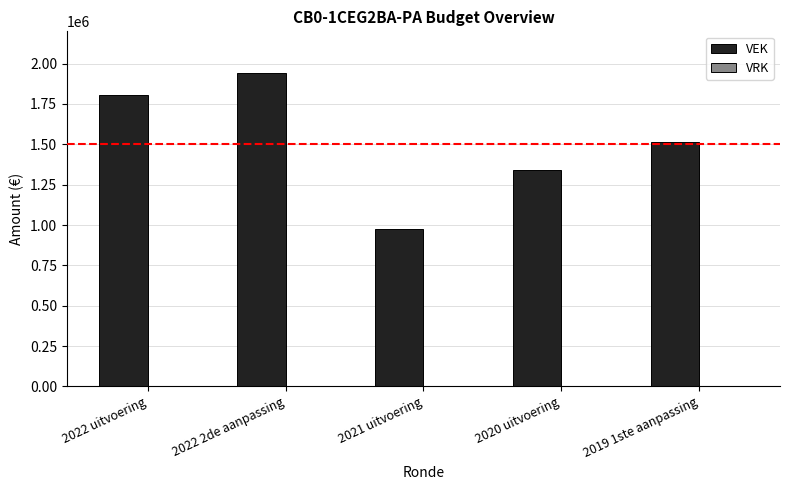

Rank the categories by value from lowest to highest.

2021 uitvoering, 2020 uitvoering, 2019 1ste aanpassing, 2022 uitvoering, 2022 2de aanpassing